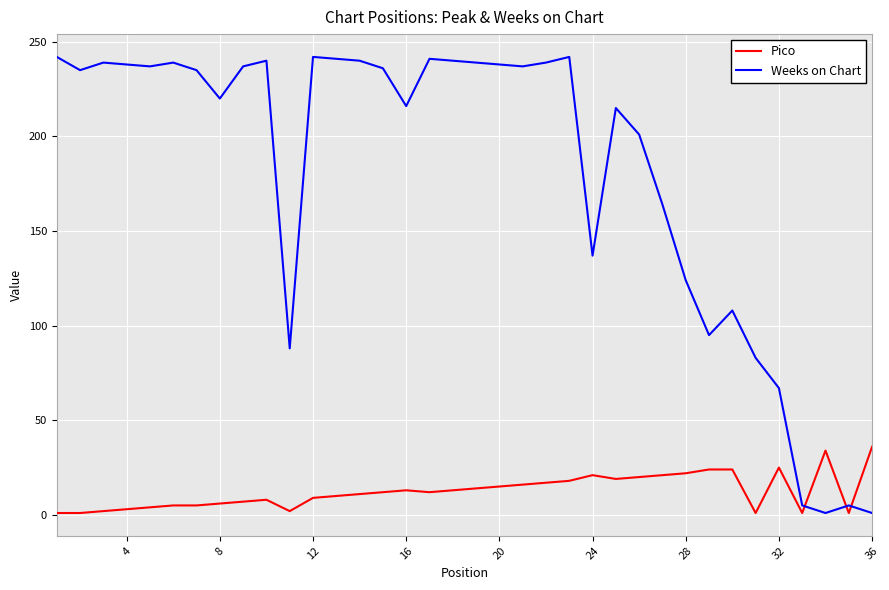

How many lines are shown in the chart?

2